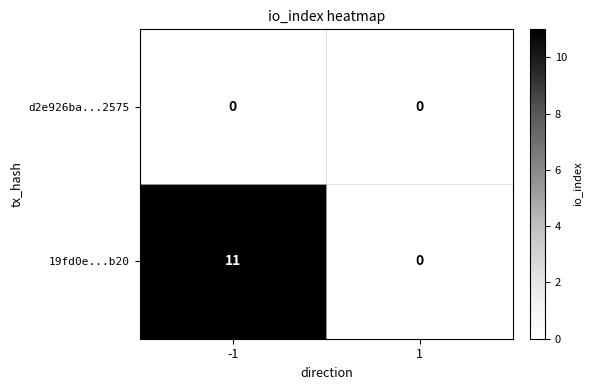

How many categories are shown in the chart?

2